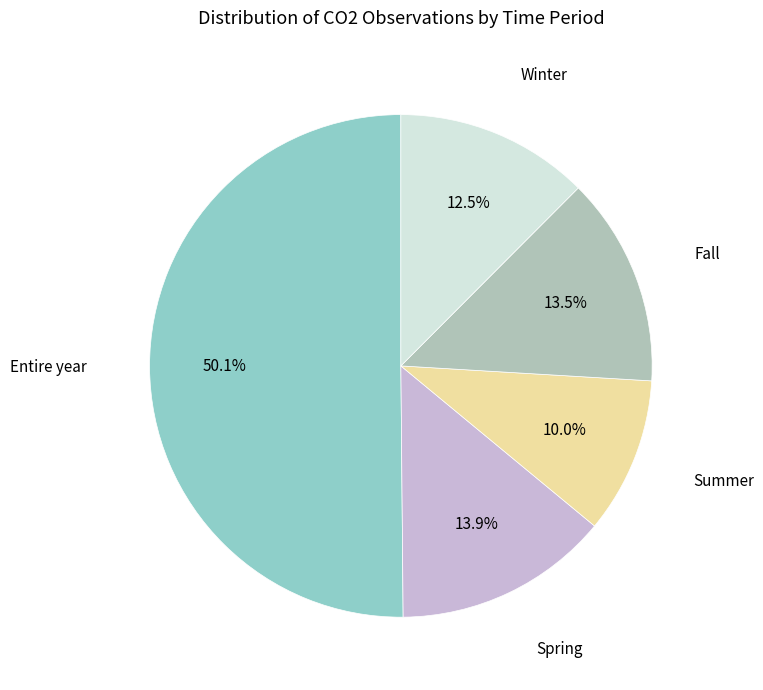

How many slices are in this pie chart?

5